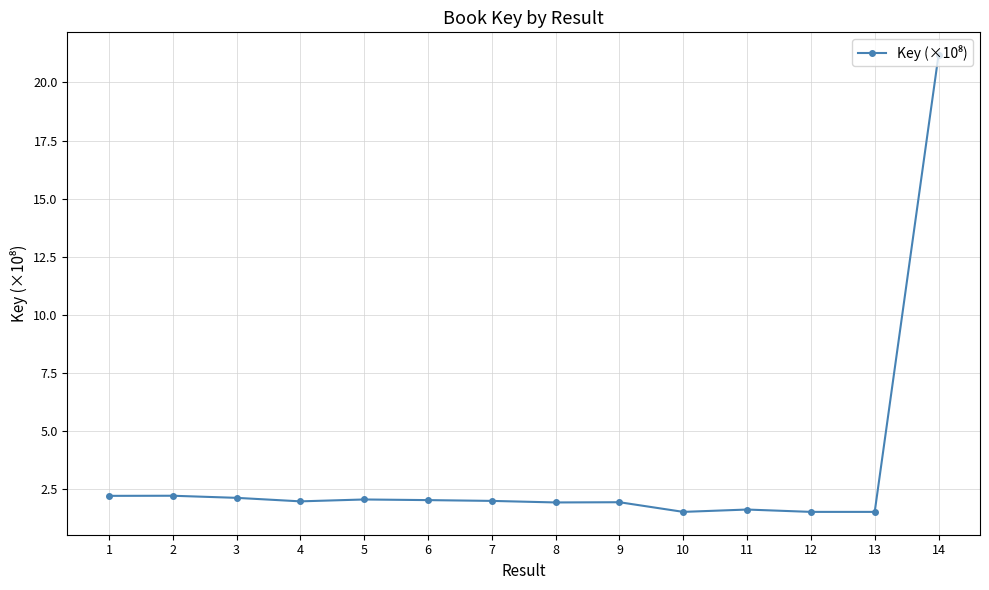

What is the difference between the maximum and minimum values?

19.7